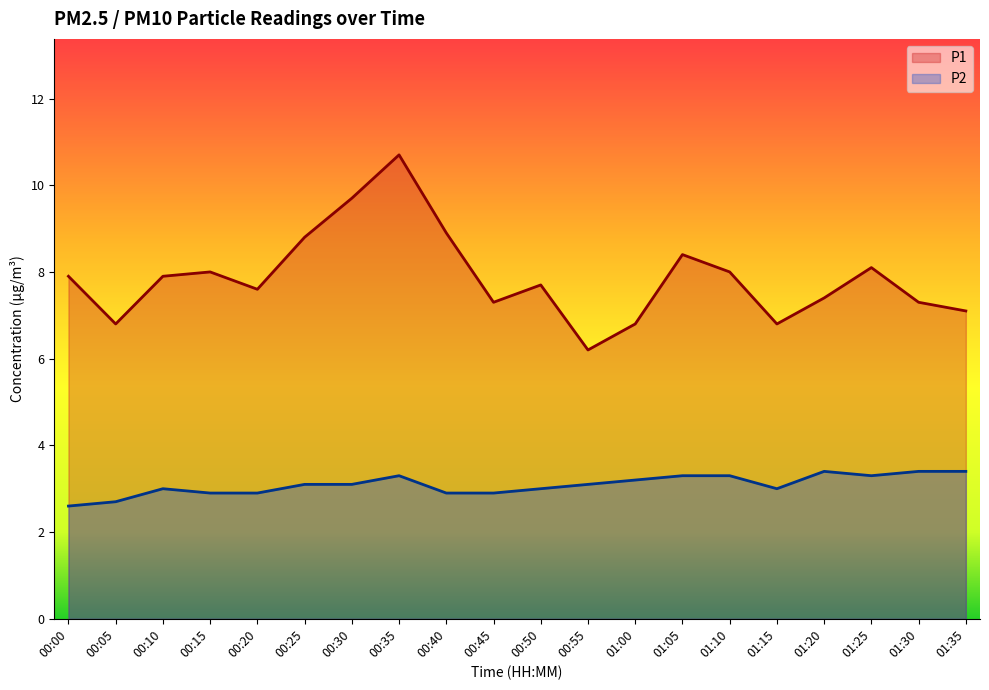

True or false: P2 has more than 2 points higher than both neighbors.

True